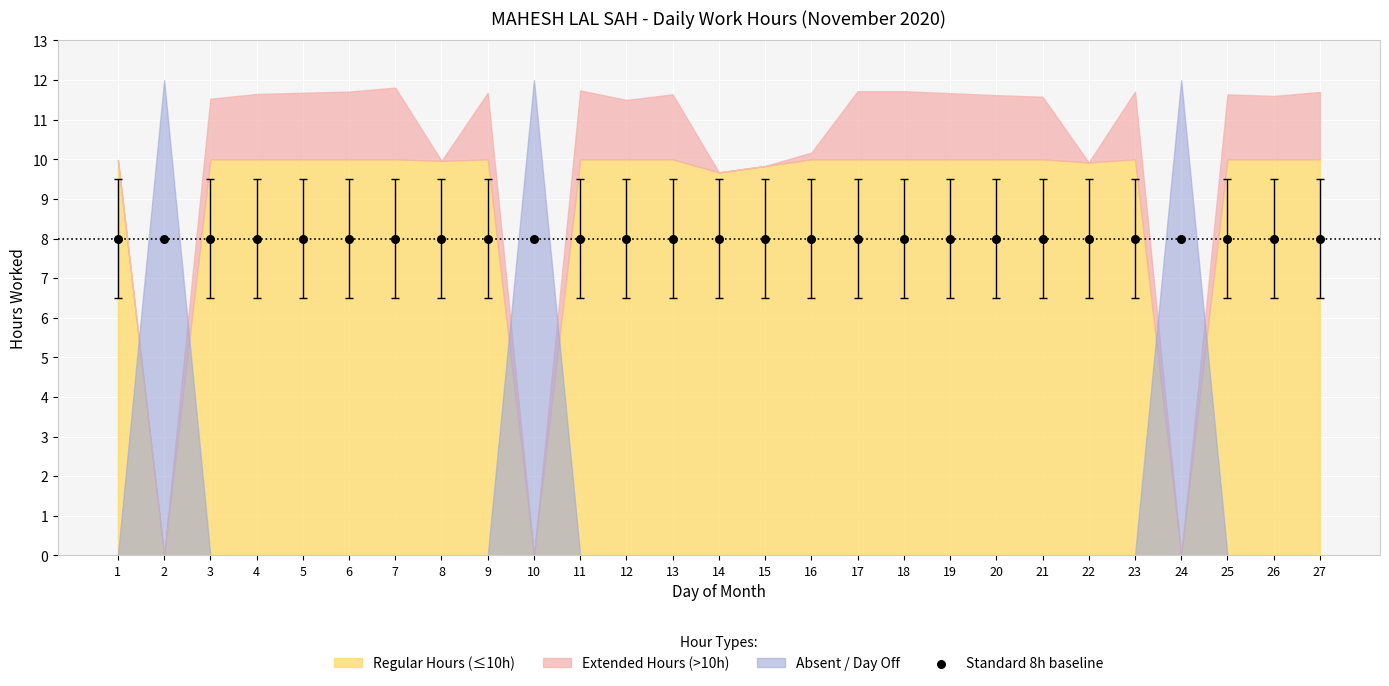

Which has a higher value, 11 or 2?

11